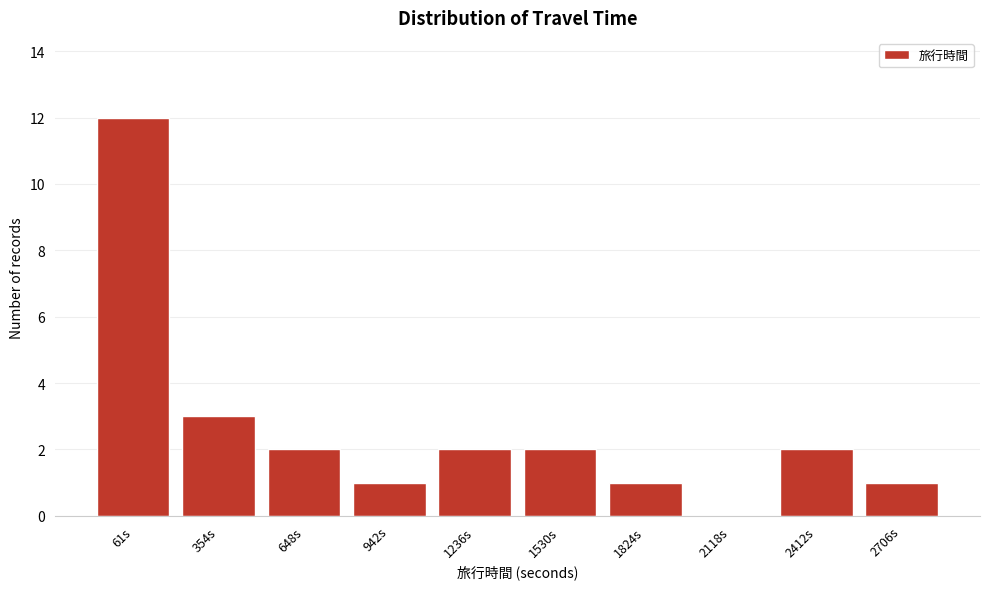

Reading left to right, list all the values displayed in this chart.

61s=12	354s=3	648s=2	942s=1	1236s=2	1530s=2	1824s=1	2118s=0	2412s=2	2706s=1